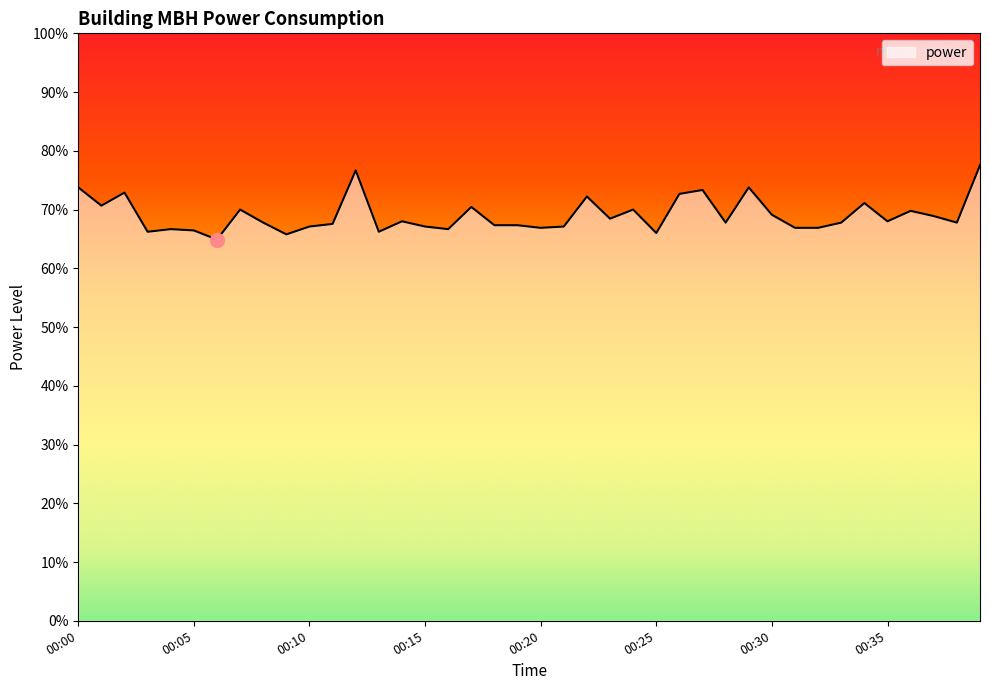

Does the chart display data point markers on the line(s)?

No